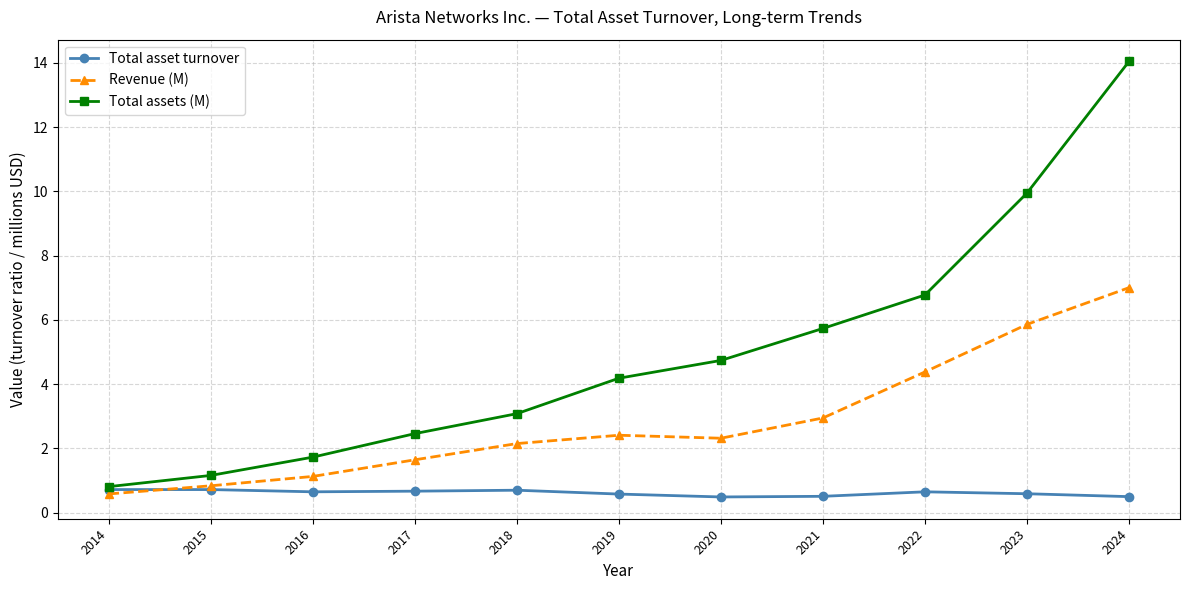

How many data points in Revenue (M) are above 2?

7